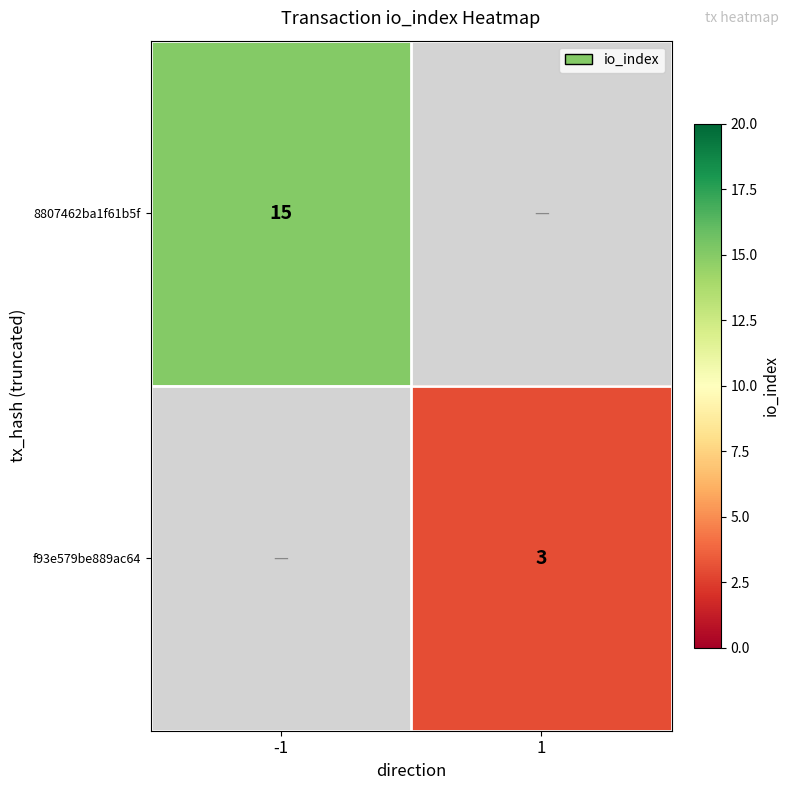

True or false: f93e579be889ac64 has a value of 4 at 1.

False